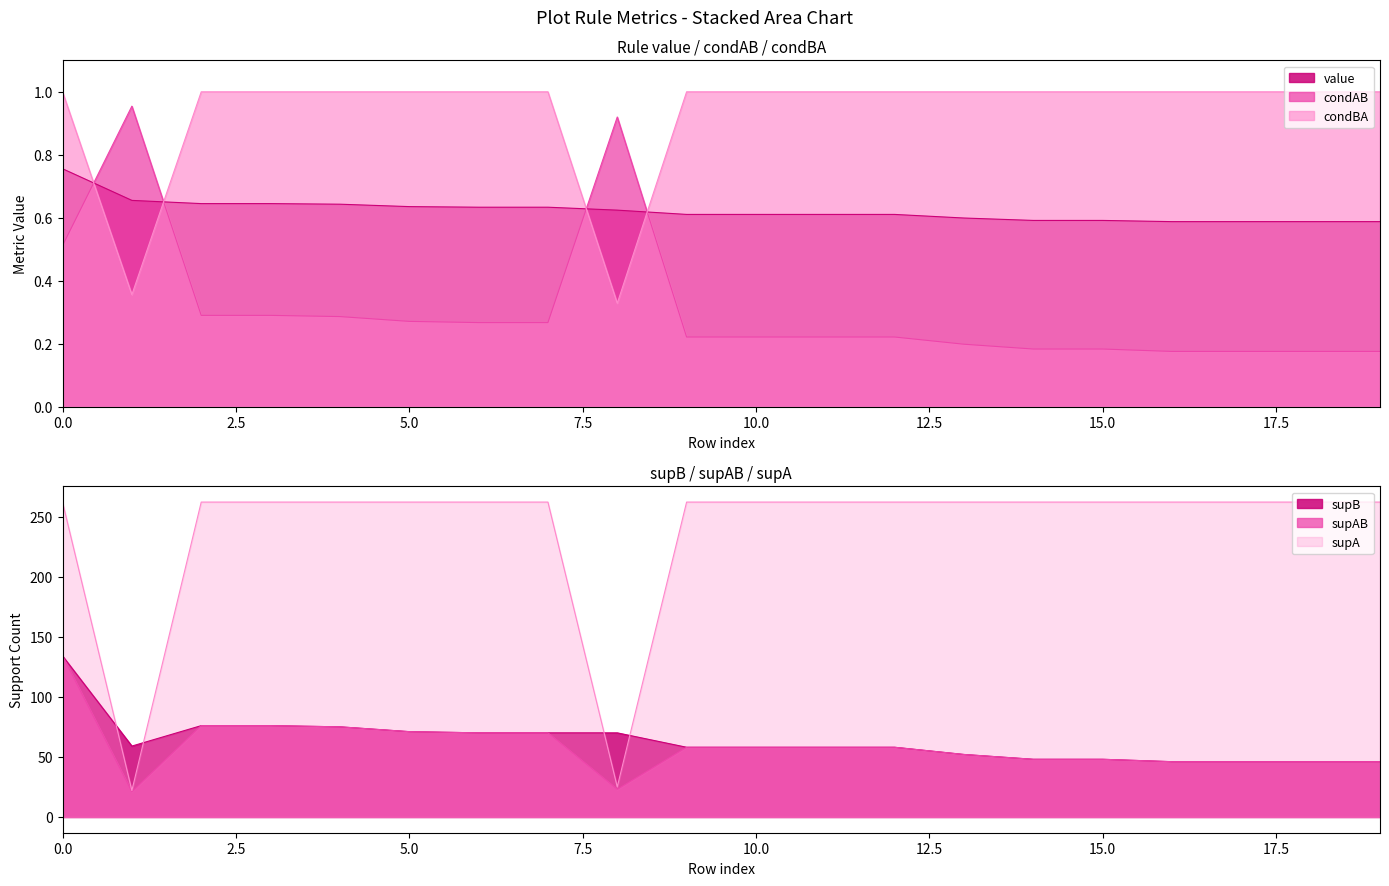

What position from the right is 17?

3